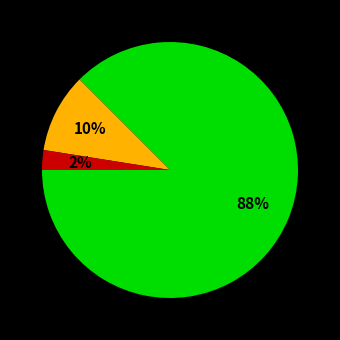

To the nearest percent, what is the average slice percentage?

33%